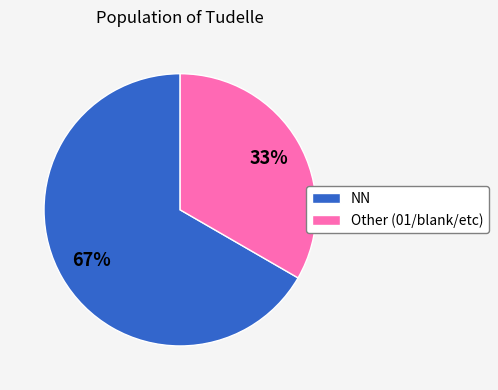

Is it true that Other (01/blank/etc) is 47% of the pie?

False